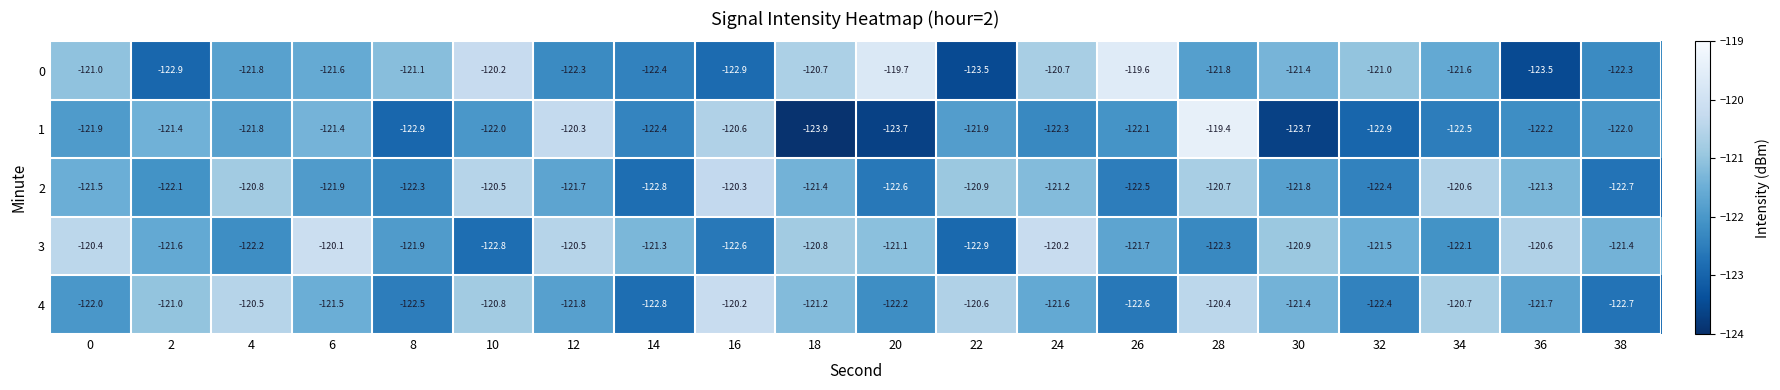

At how many categories does at least one series exceed -120?

3